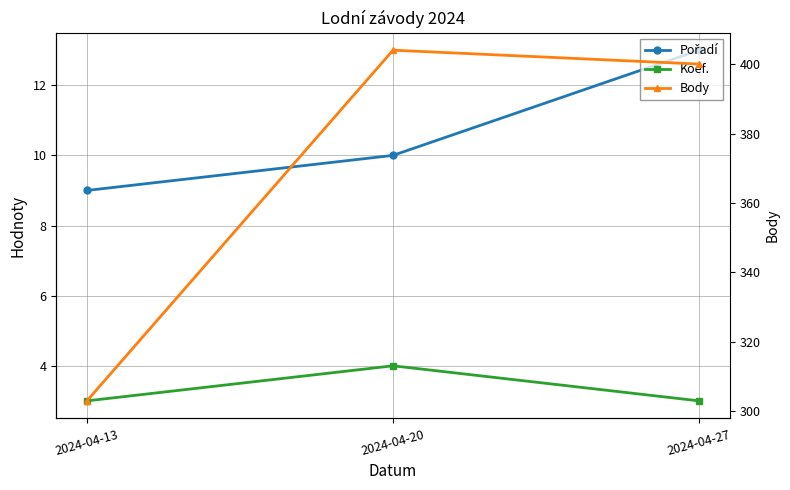

At 2024-04-20, list the series in order from smallest to largest.

Koef., Pořadí, Body